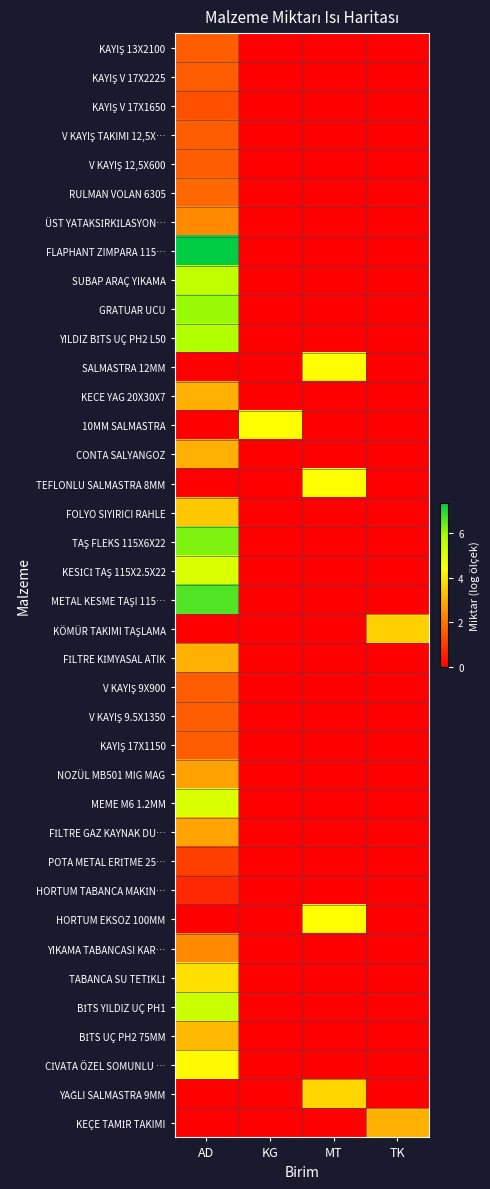

How many categories are shown in the chart?

4